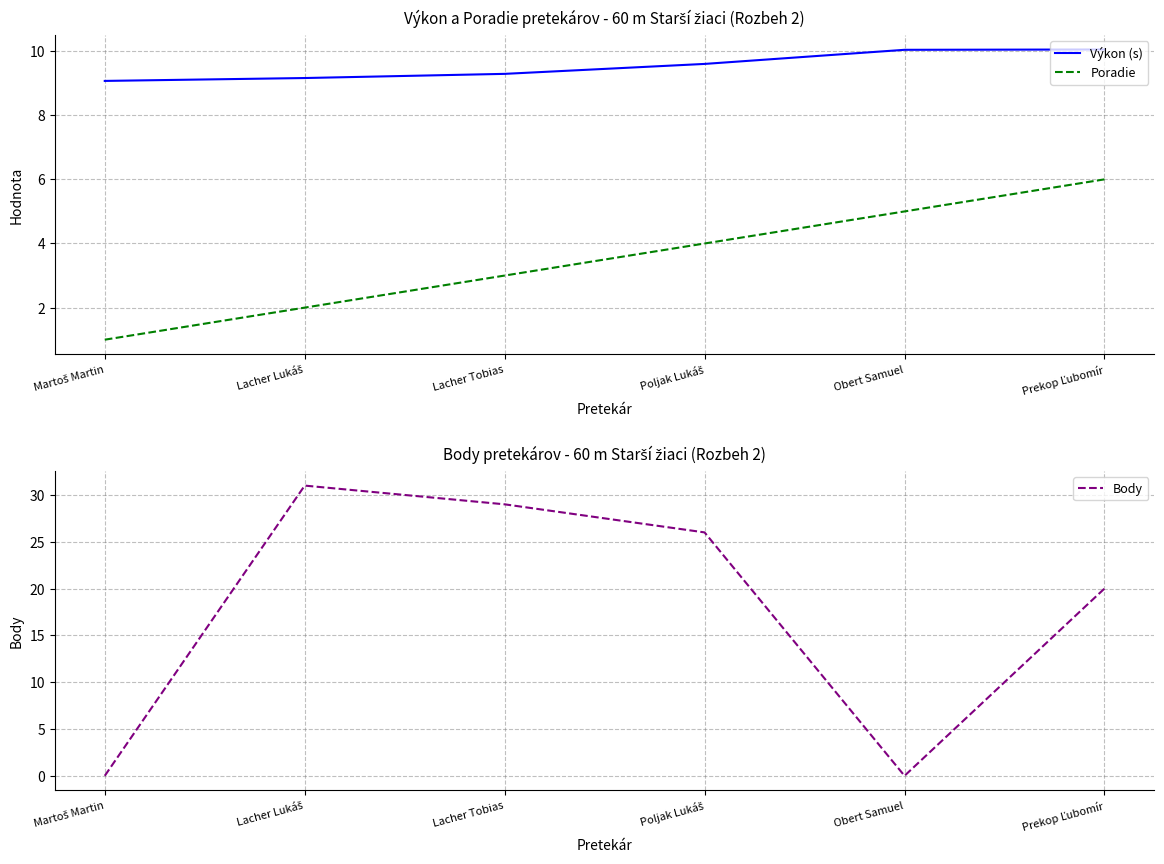

At Lacher Tobias, list the series in order from smallest to largest.

Poradie, Výkon (s), Body